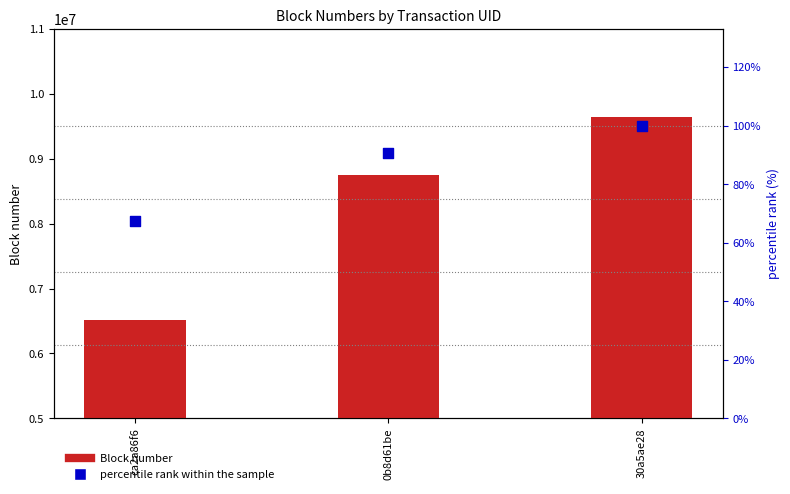

What is the total value across all series at 0b8d61be?

8747212.7